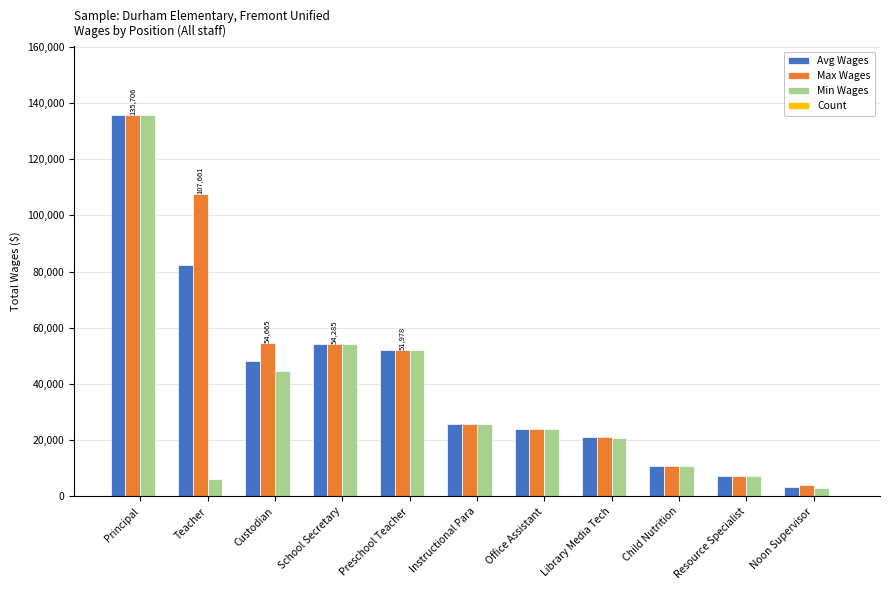

What is the sum of all Max Wages values?

497081